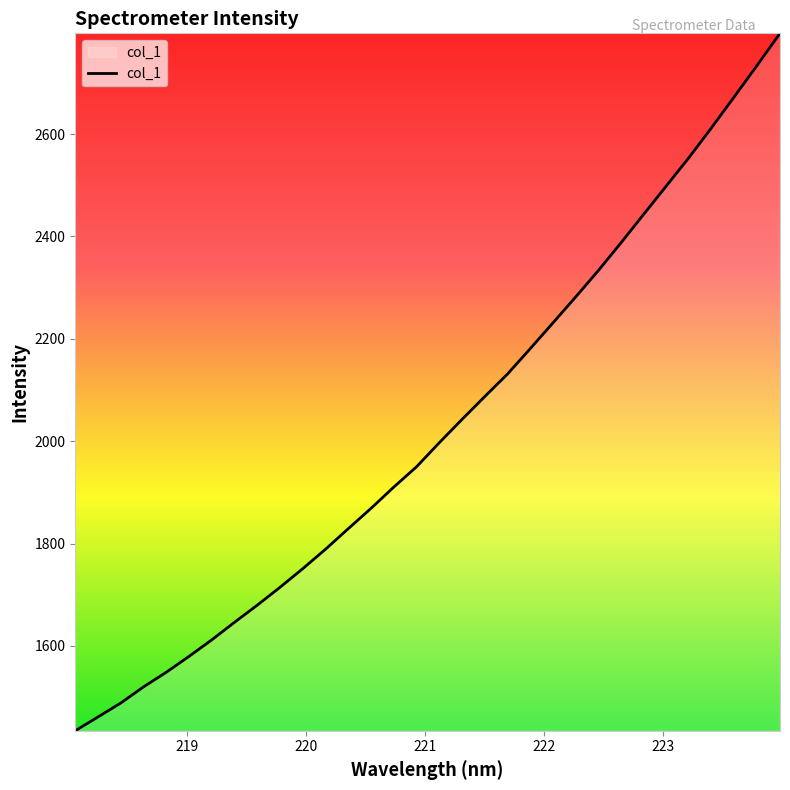

What is the maximum value shown in the chart?

2796.8